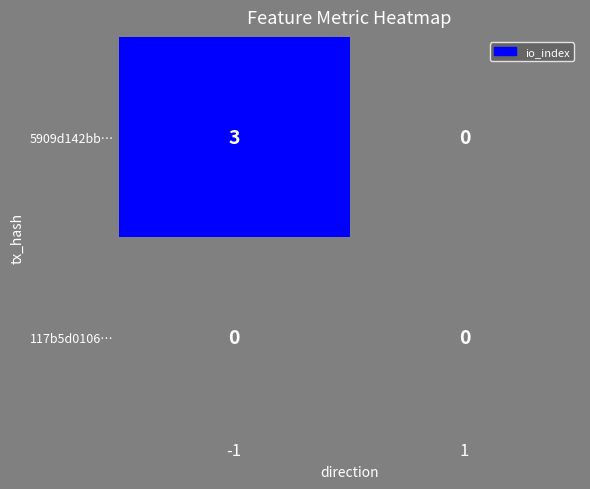

Rank the series by their maximum value, from highest to lowest.

5909d142bb…, 117b5d0106…